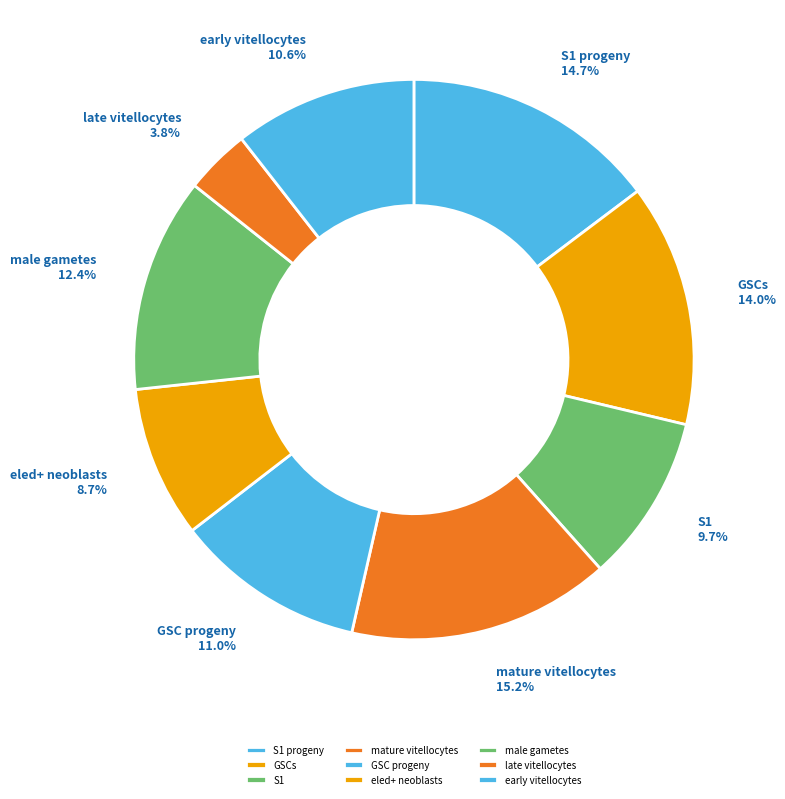

Is the sum of male gametes and early vitellocytes greater than half?

No